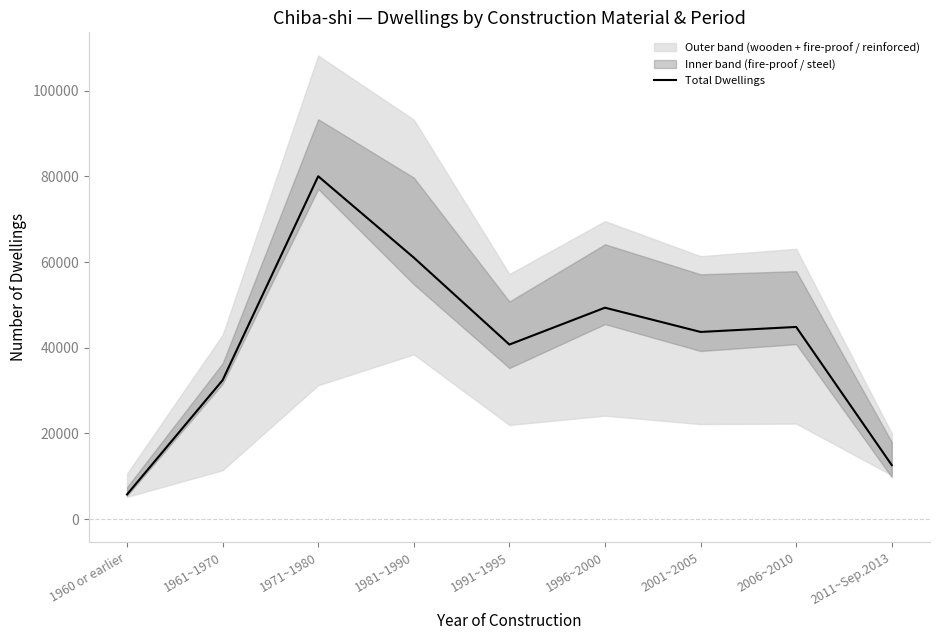

What value does the data have at 1981~1990?

61030